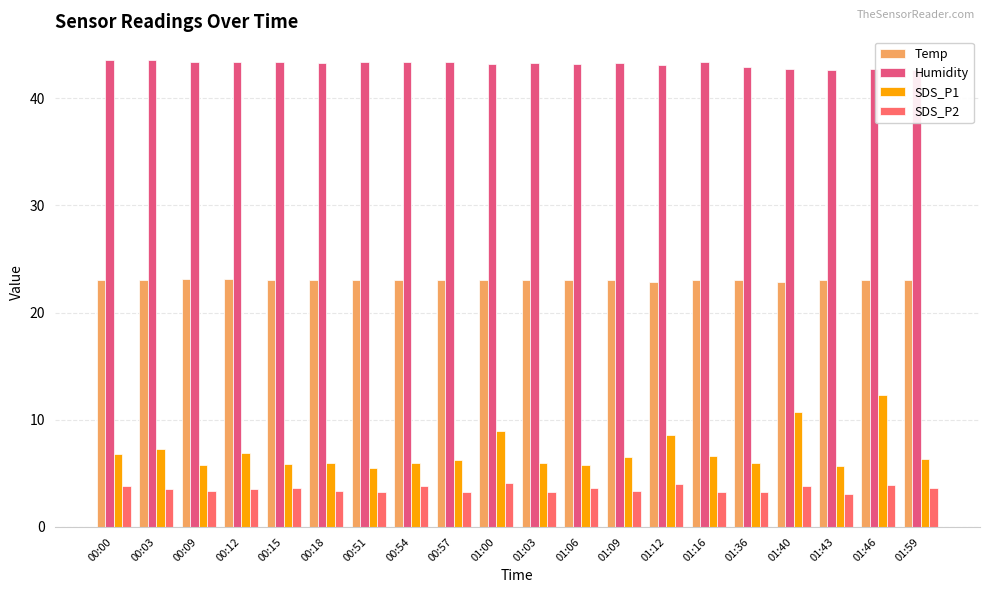

Which series has the largest total across all categories?

Humidity